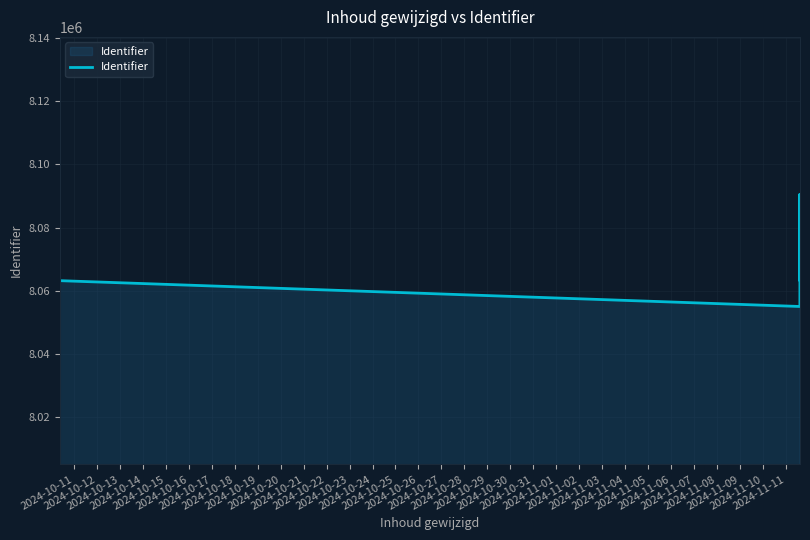

Reading right to left, list all the values displayed in this chart.

8090412	8063202	8090411	8063190	8090402	8063198	8063208	8063205	8063159	8055040	8055030	8063210